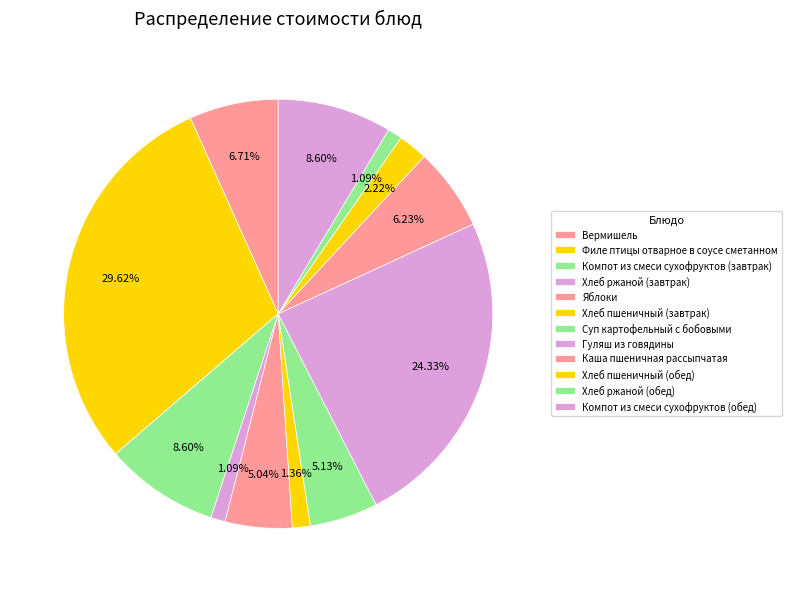

How many slices are in this pie chart?

12